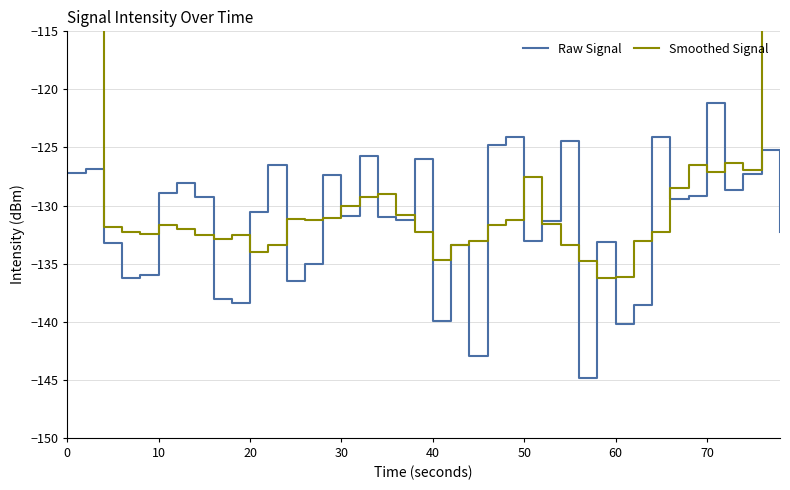

At 24, list the series in order from smallest to largest.

Smoothed Signal, Raw Signal